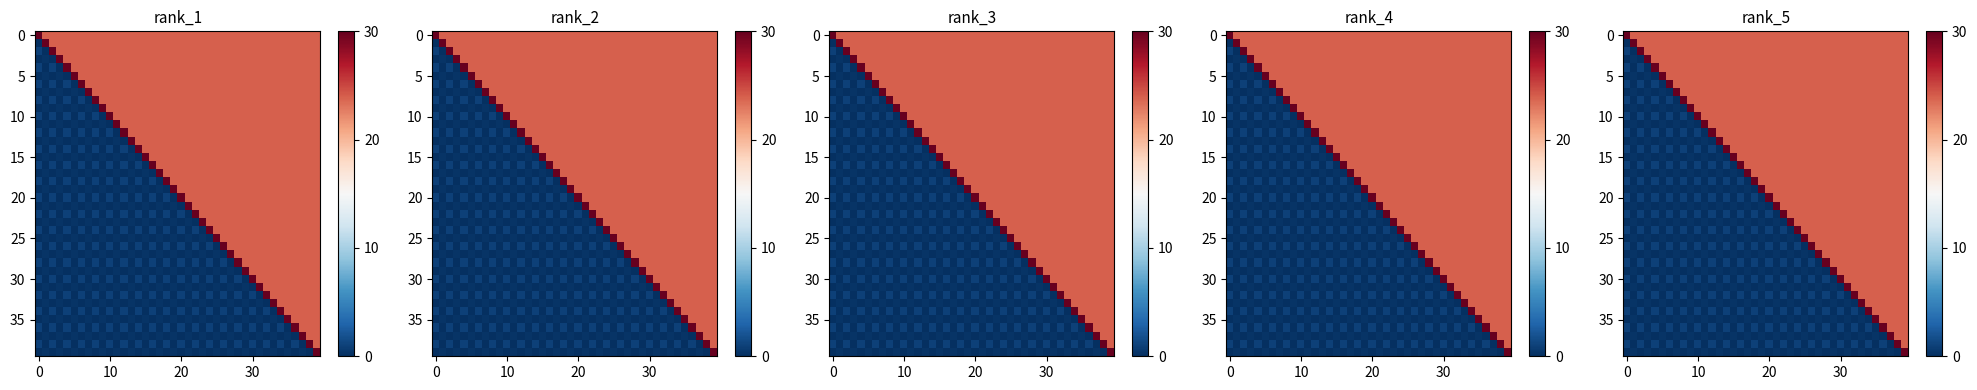

What is the sum of all 25 values?

370.0